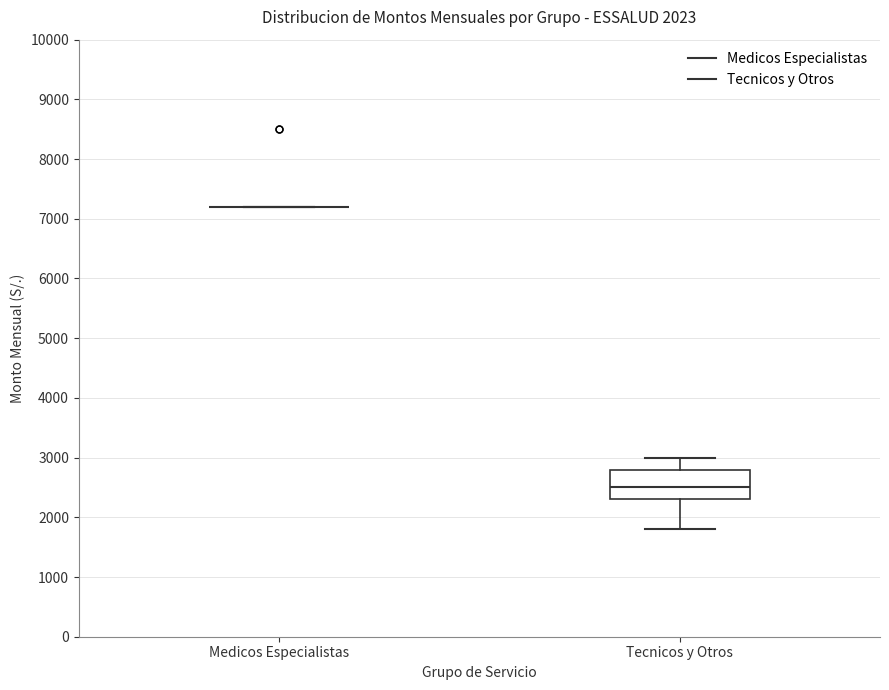

Reading left to right, read every box against the y-axis: the position of its median line, the range the box covers, and the ends of its whiskers. The values are not printed on the chart, so give them approximately, as read against the axis.

Medicos Especialistas: box collapsed to a line at 7200, whiskers 7200 to 7200
Tecnicos y Otros: median 2500, box 2300 to 2800, whiskers 1800 to 3000